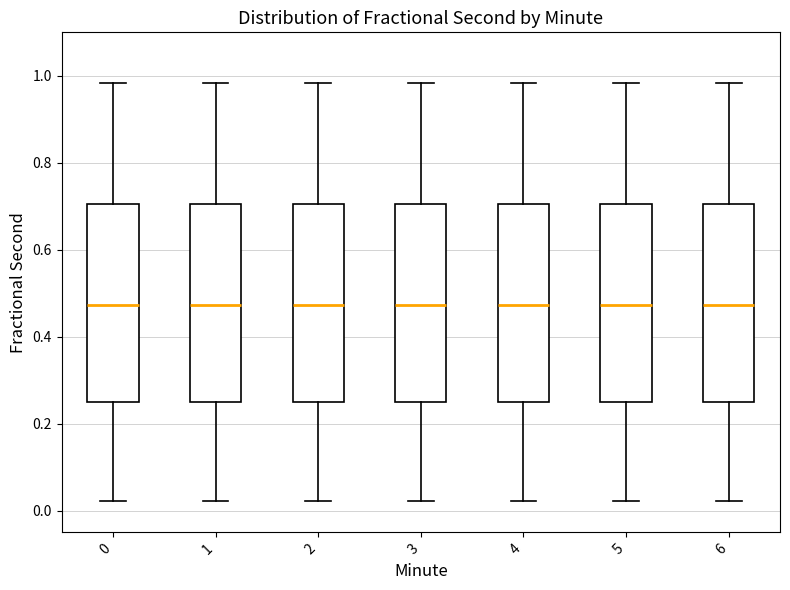

Where does the upper whisker of the box at x = 1 end on the y-axis? The values are not printed on the chart, so give them approximately, as read against the axis.

0.98